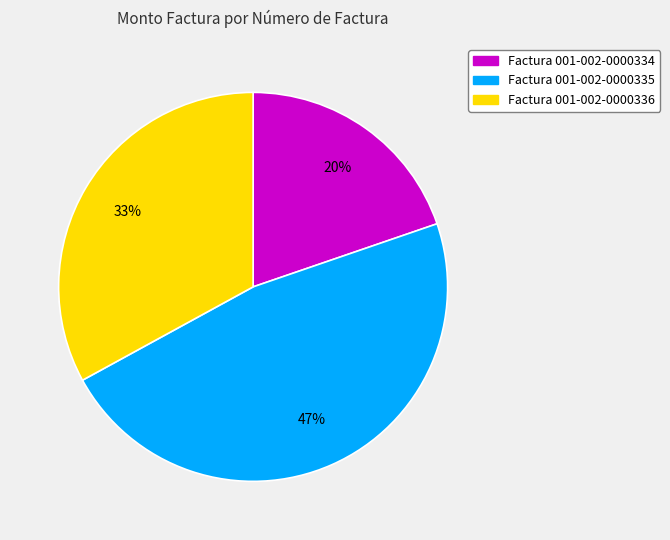

Does Factura 001-002-0000336 represent more than half of the total?

No